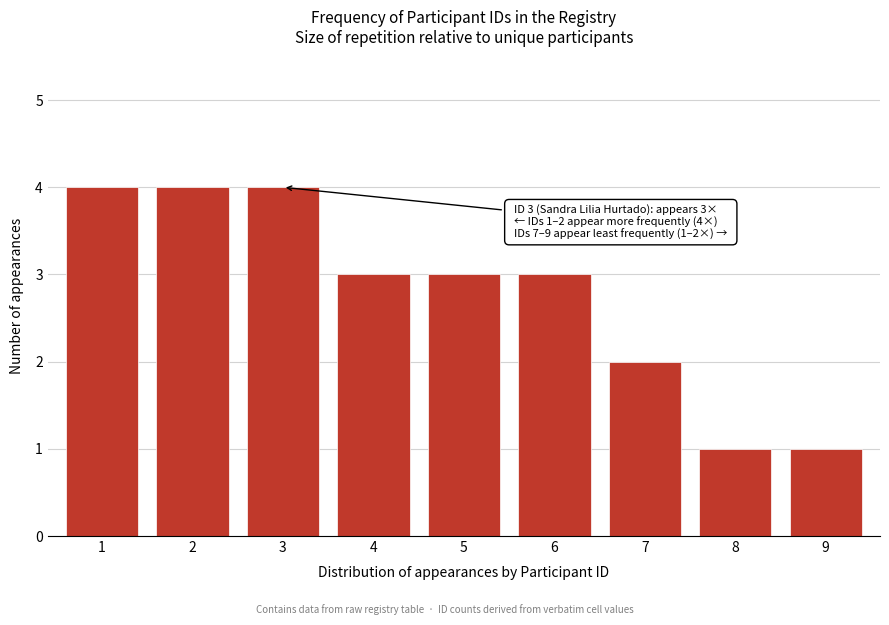

Reading left to right, list all the values displayed in this chart.

4	4	4	3	3	3	2	1	1